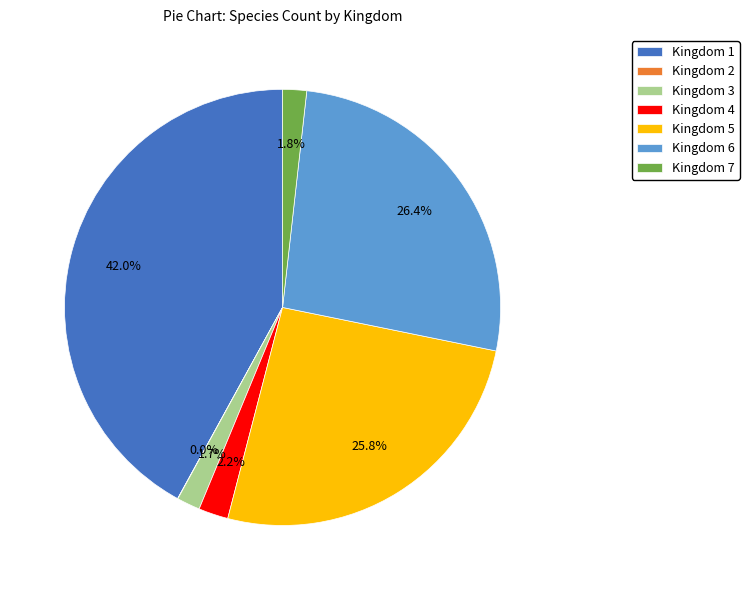

Which has a higher value, Kingdom 6 or Kingdom 5?

Kingdom 6